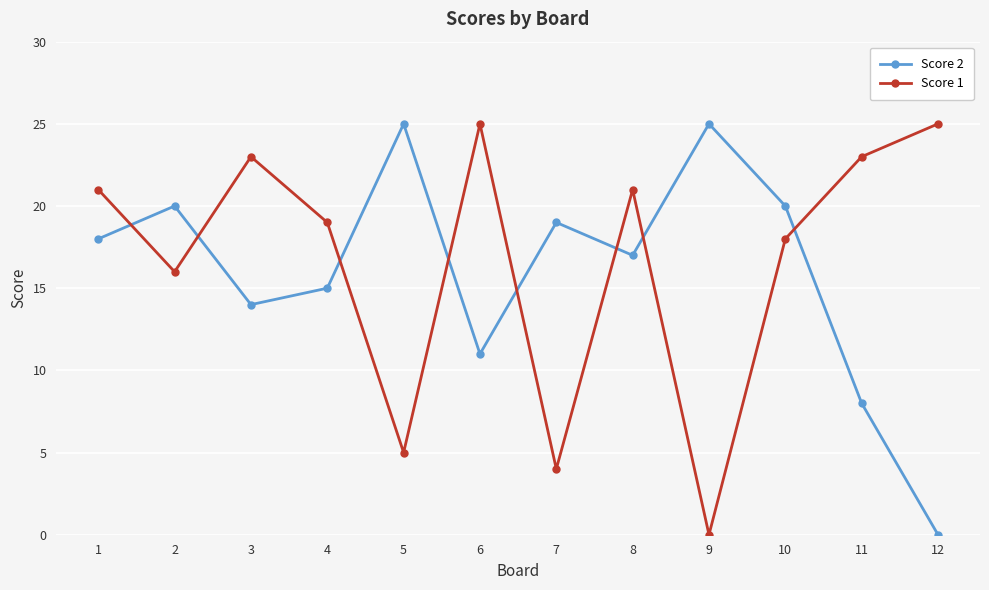

Is it true that Score 2 equals -10 at 12?

False